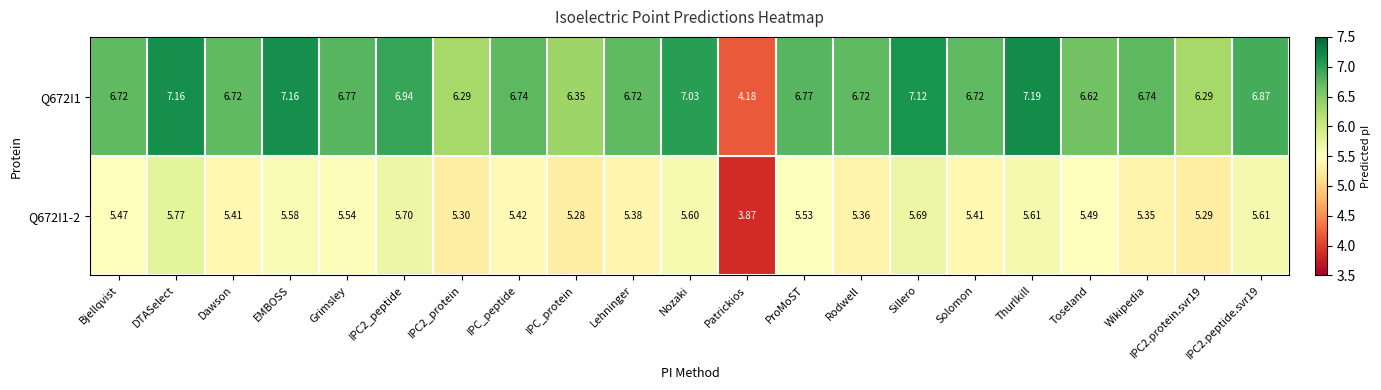

Which series has the widest spread of values?

Q672I1